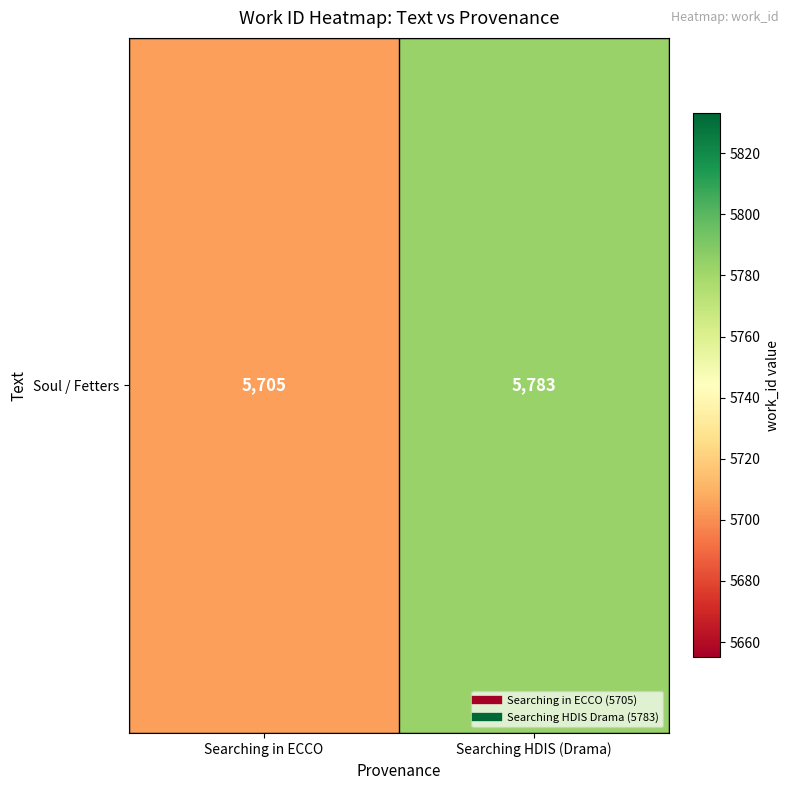

List the labels in order of value, smallest first.

Searching in ECCO, Searching HDIS (Drama)